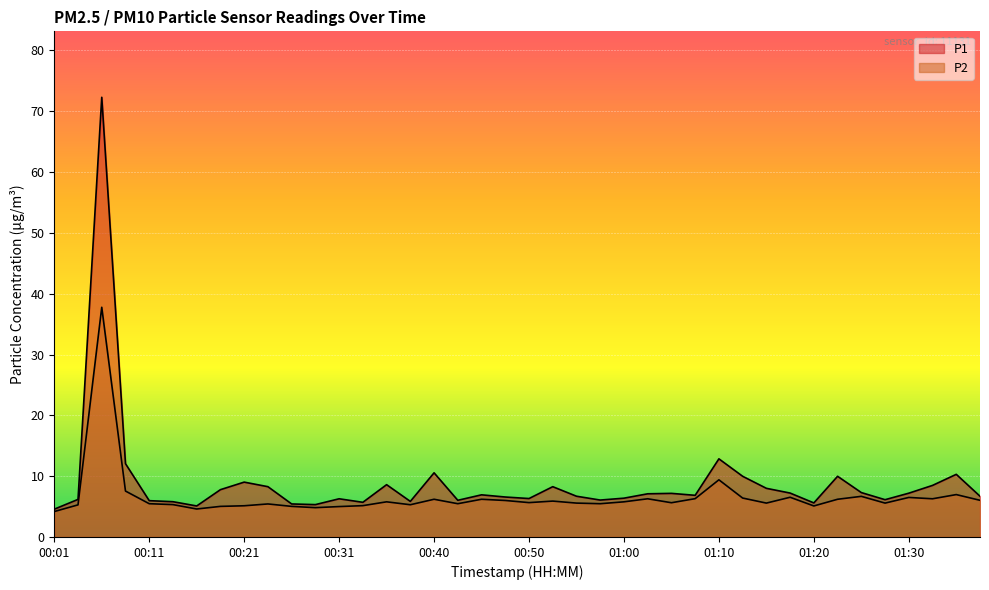

List the series in order of their peak value, lowest first.

P2, P1